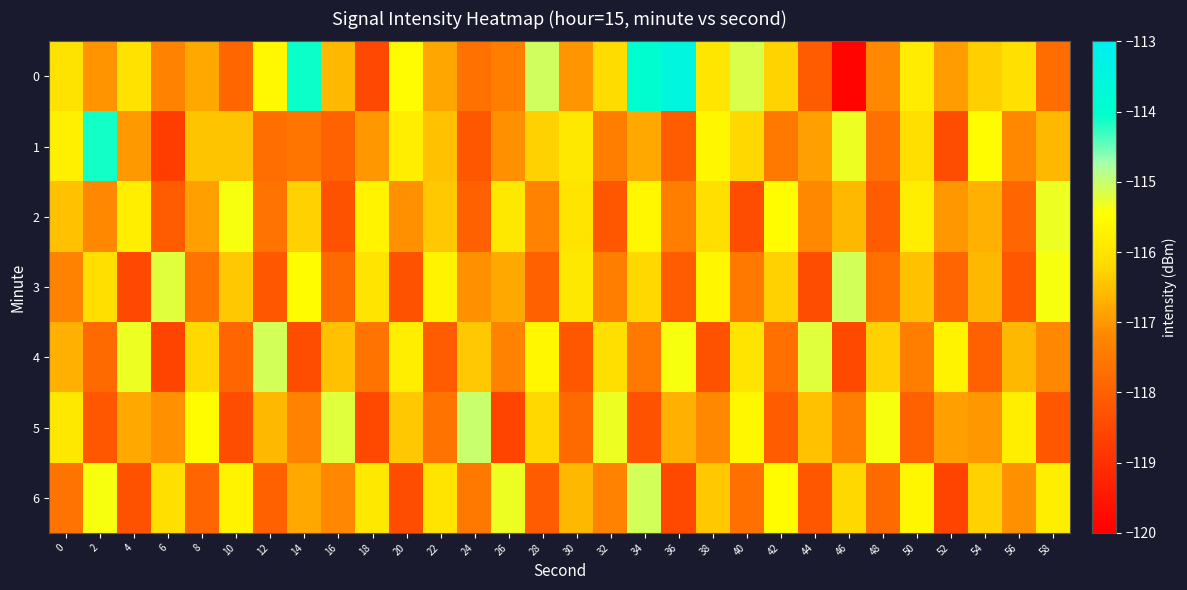

What is the total value across all series at 26?

-818.4